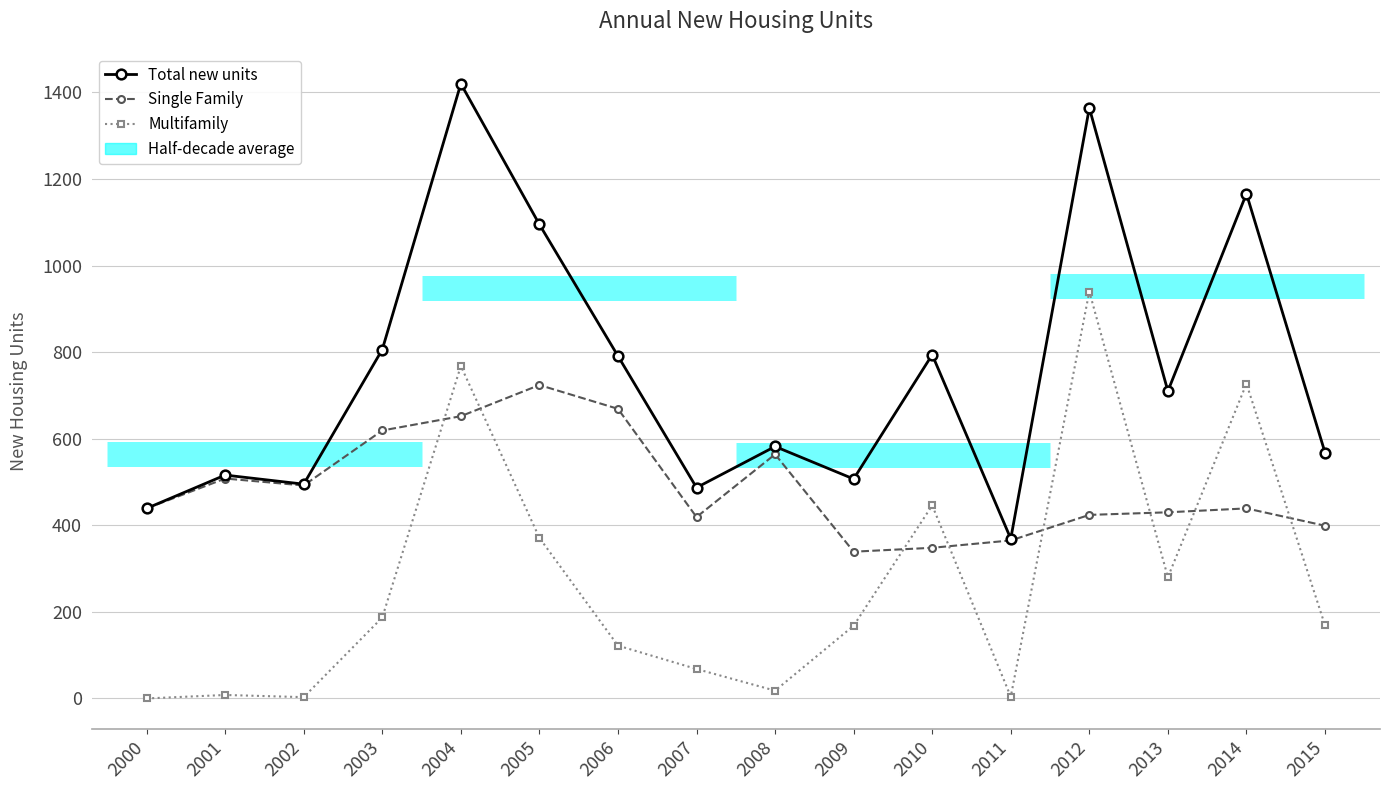

How many values in the Total new units series exceed 710?

7